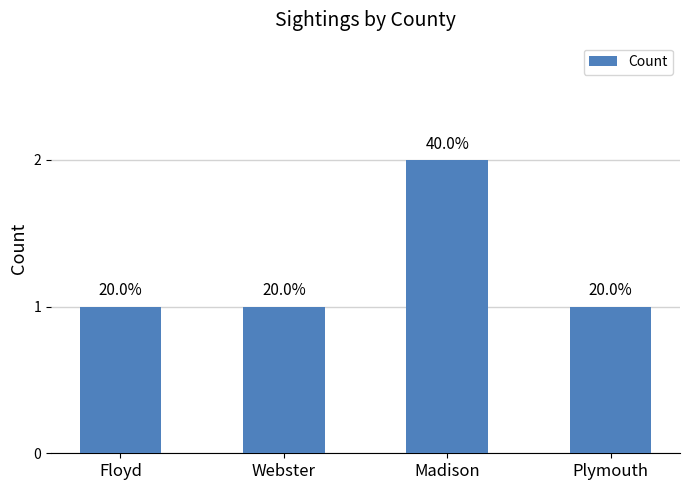

Are the bars horizontal?

No